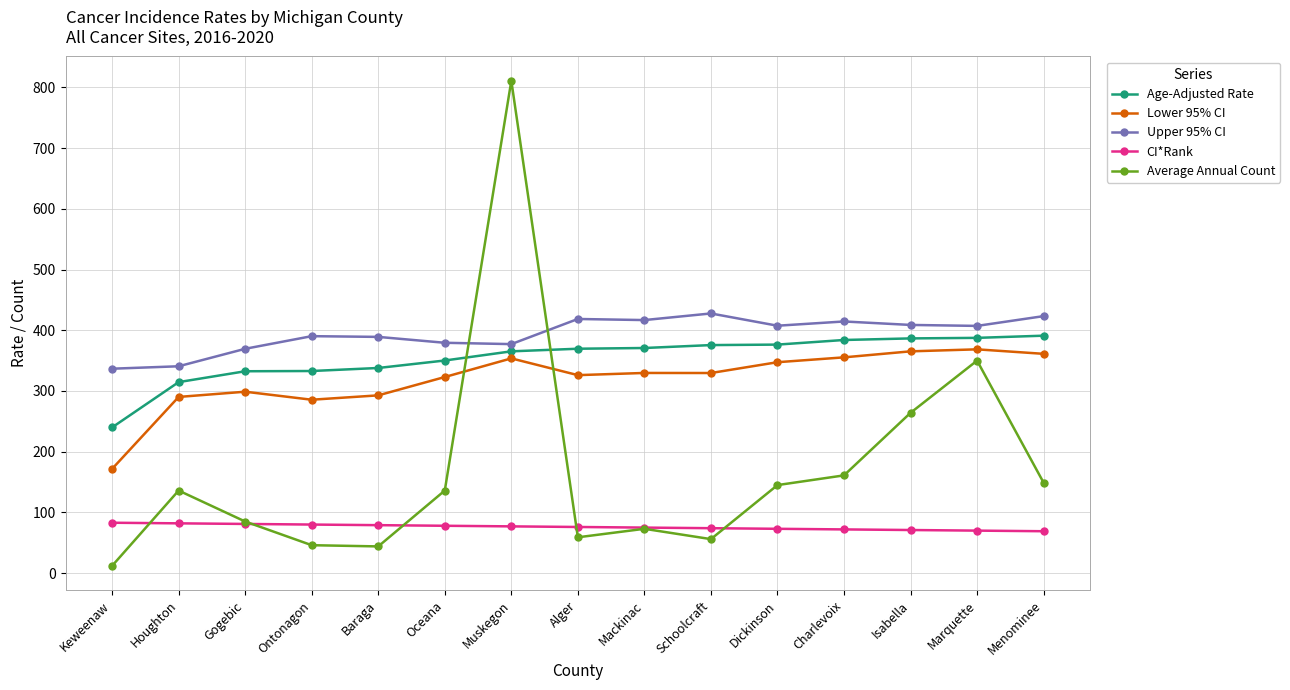

Which category has the lowest value in the Average Annual Count series?

Keweenaw